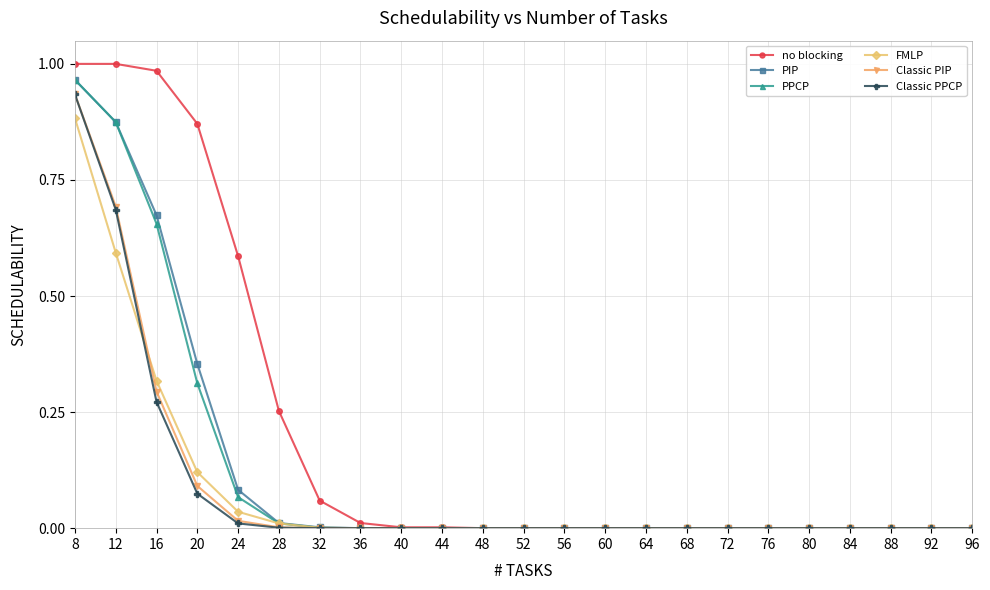

Which series changed the most between 32 and 88?

no blocking